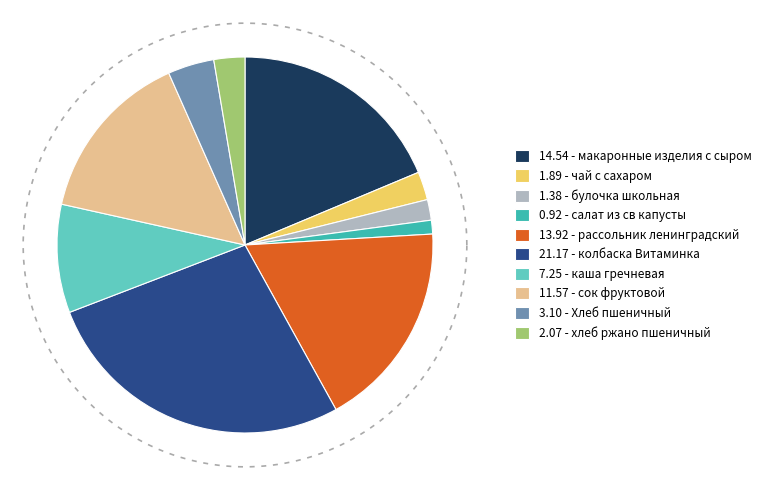

True or false: каша гречневая accounts for 1% of the total.

False